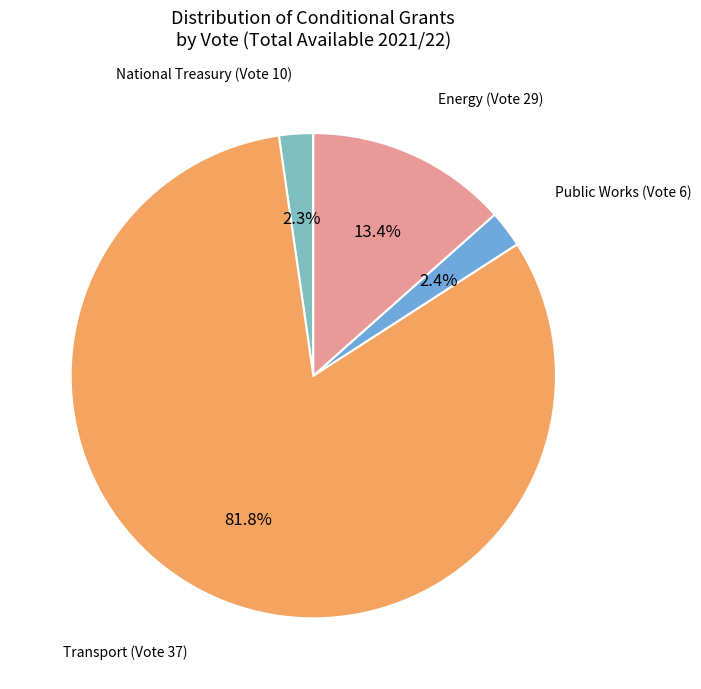

Rank the categories by value from highest to lowest.

Transport (Vote 37), Energy (Vote 29), Public Works (Vote 6), National Treasury (Vote 10)